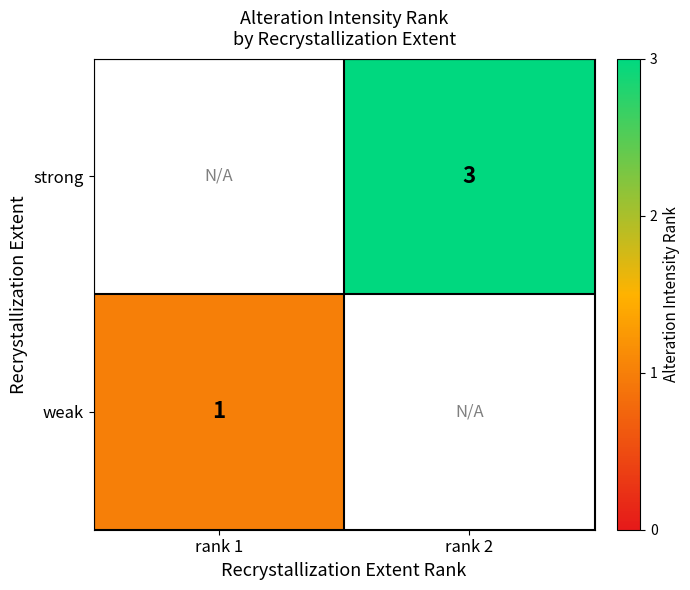

The strong series shows 2 at rank 2. True or false?

False